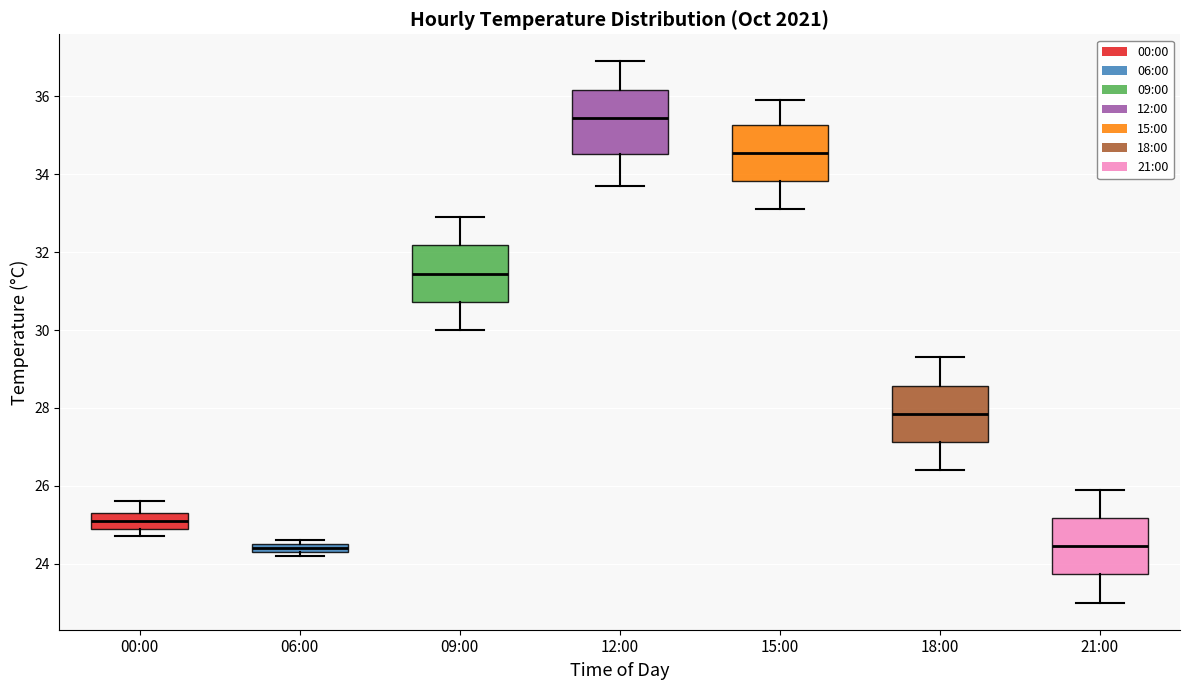

Which box is the tallest, from its lower edge to its upper edge?

12:00